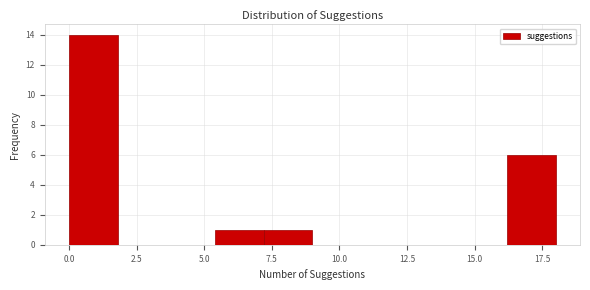

Around what value on the x-axis is the tallest bar? Give the approximate position of its centre, as read against the axis.

1.0